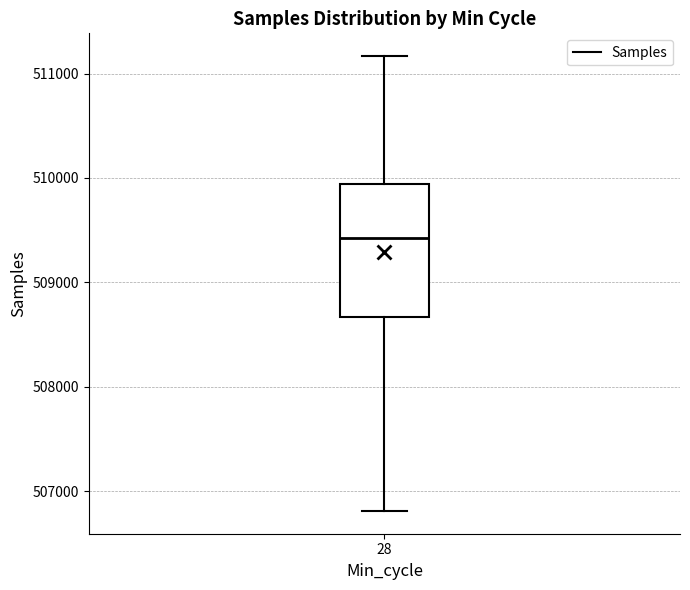

Where is the upper edge of the box at x = 28 on the y-axis? The values are not printed on the chart, so give them approximately, as read against the axis.

509900